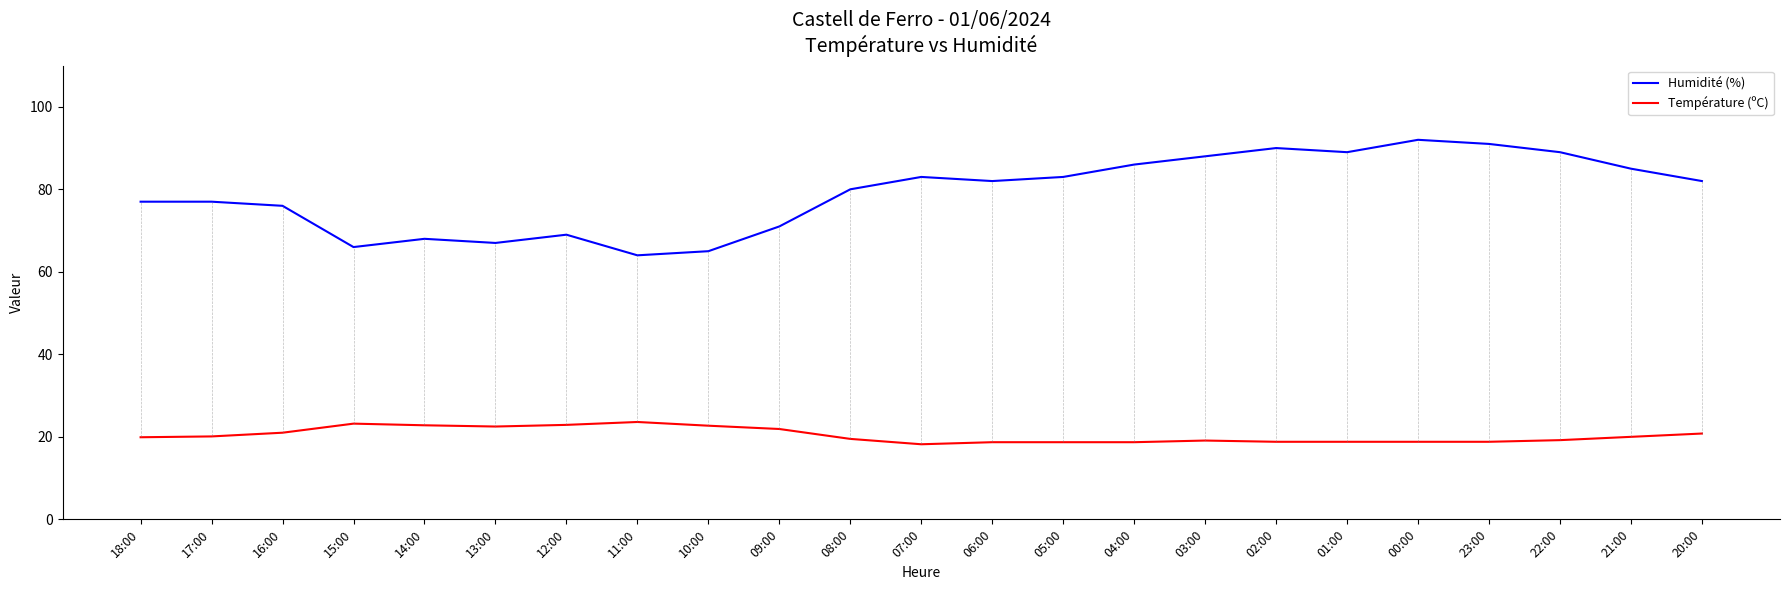

At how many categories does at least one series exceed 63?

23